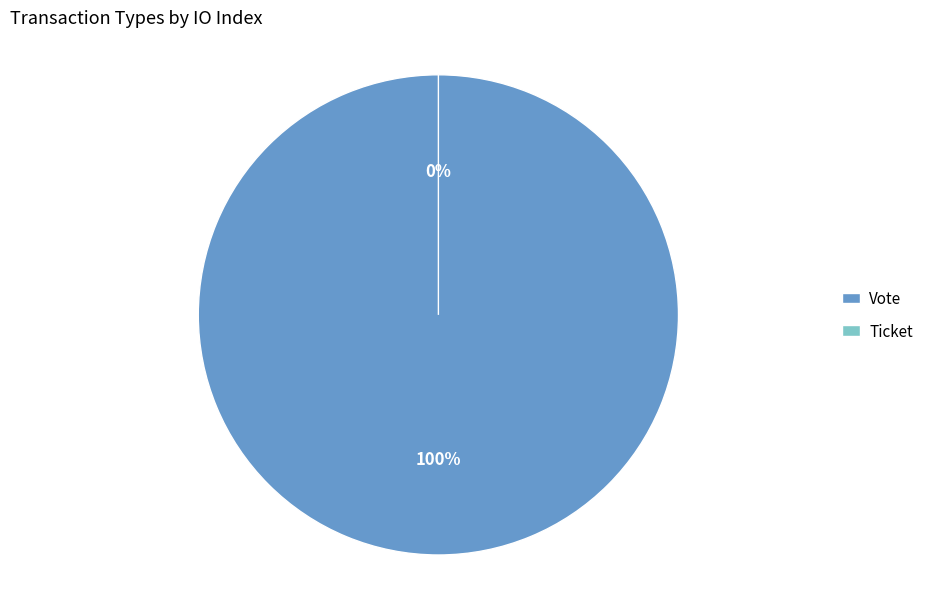

To the nearest percent, what portion does Vote represent?

100%